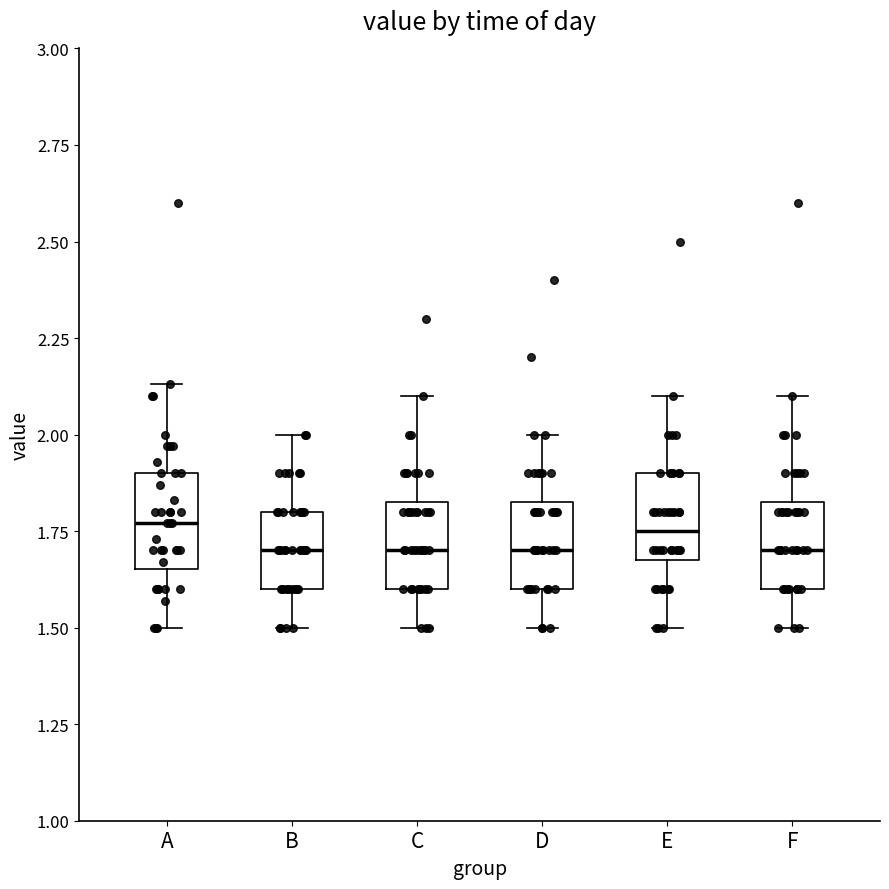

Where does the median line of the box for A sit on the y-axis? The values are not printed on the chart, so give them approximately, as read against the axis.

1.75